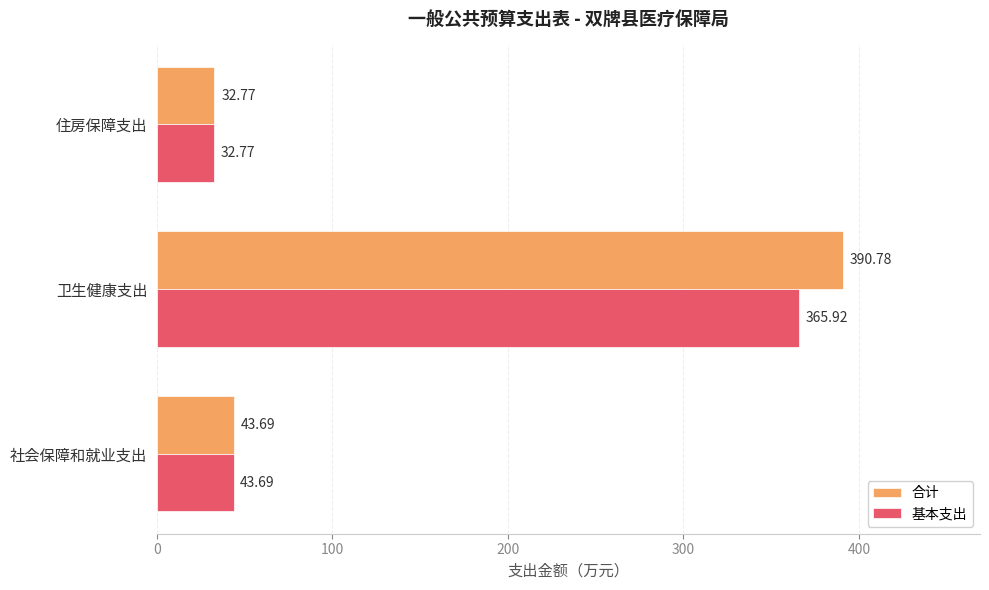

What is the average value of the 合计 series?

155.7